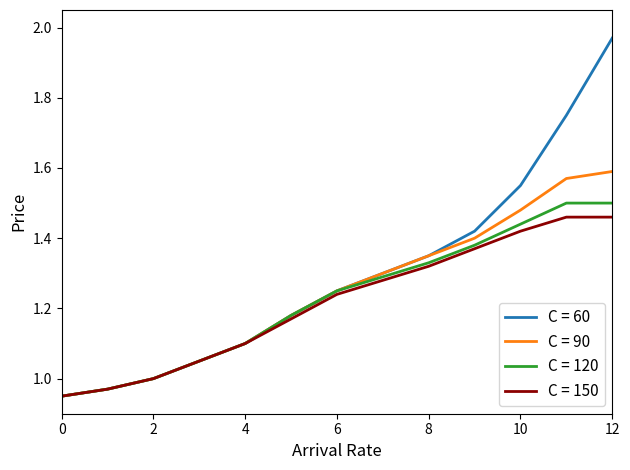

Which series has the largest total across all categories?

C = 60